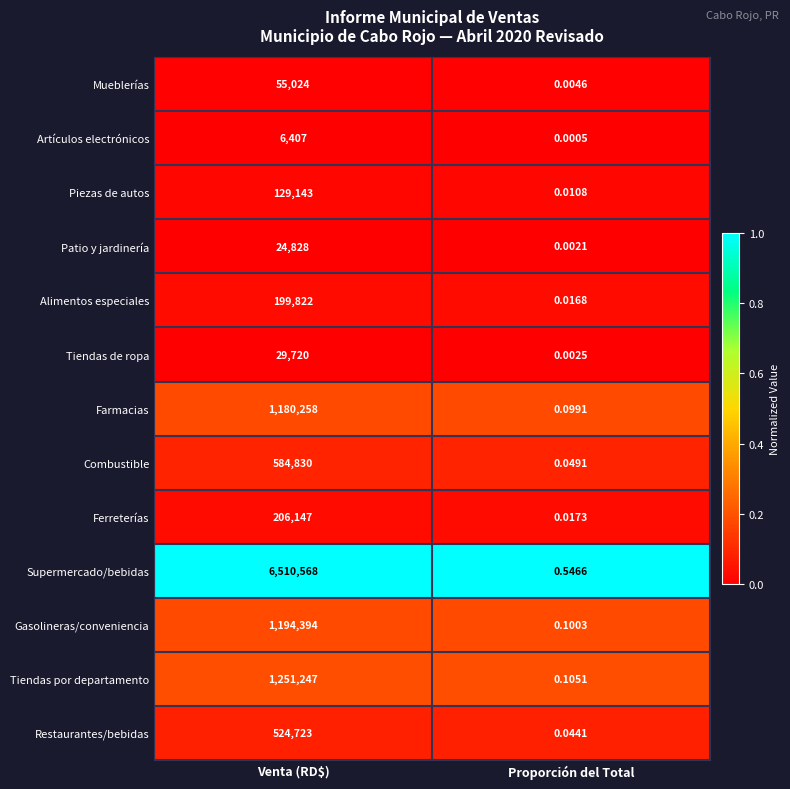

List the series in order of their peak value, lowest first.

Artículos electrónicos, Patio y jardinería, Tiendas de ropa, Mueblerías, Piezas de autos, Alimentos especiales, Ferreterías, Restaurantes/bebidas, Combustible, Farmacias, Gasolineras/conveniencia, Tiendas por departamento, Supermercado/bebidas